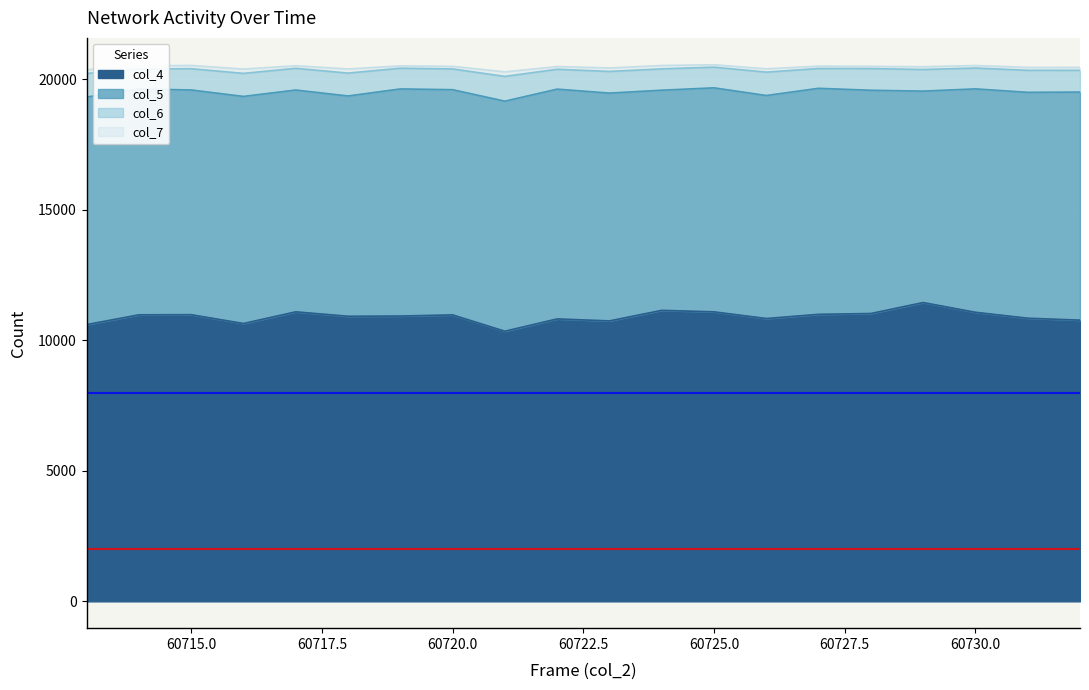

What is the difference between the maximum and minimum values in the col_6 series?

191